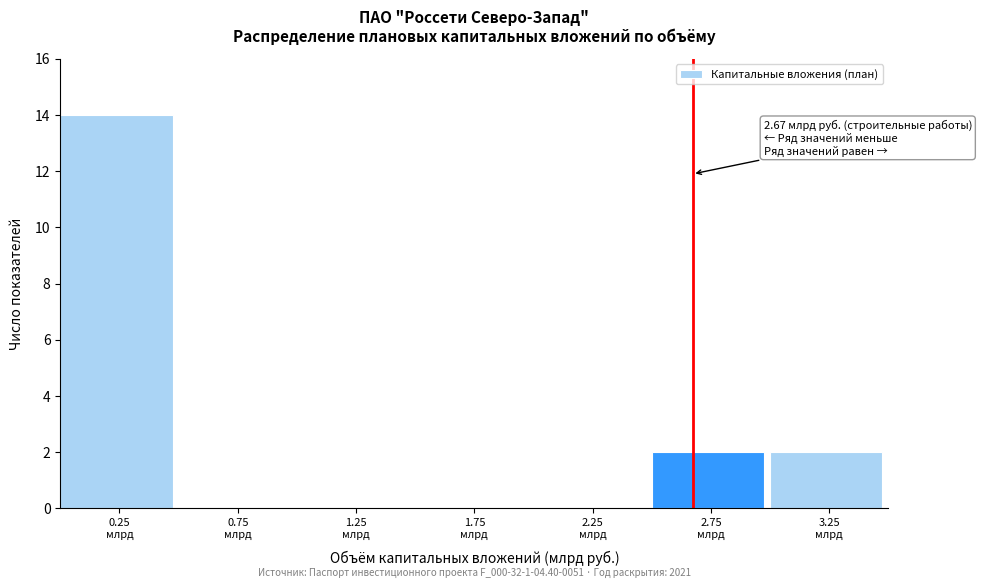

Over which range of the x-axis is the bar tallest?

0.0 to 0.5